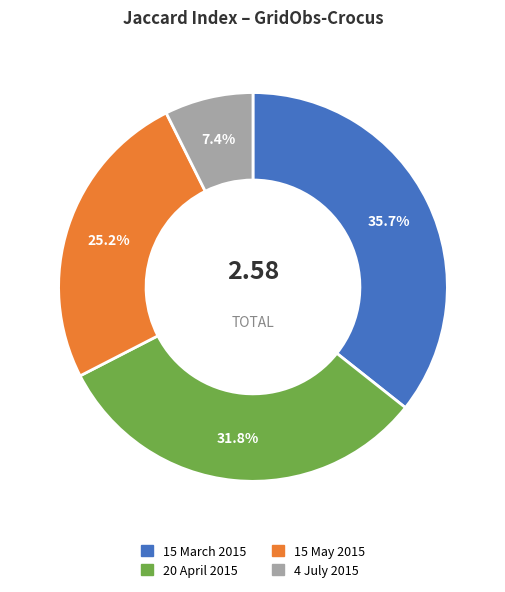

How much of the chart is everything except 20 April 2015?

68.2%